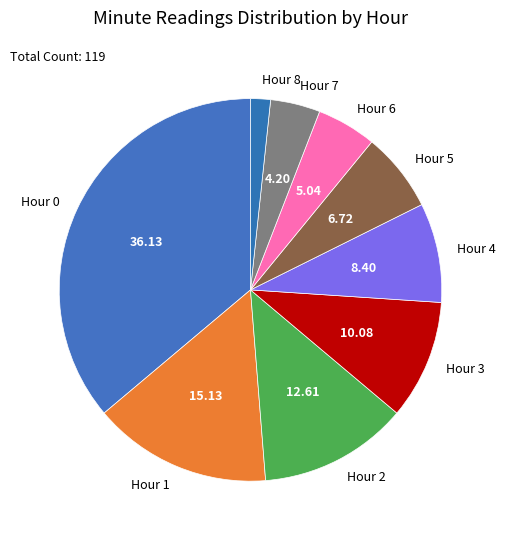

How many segments does this pie chart have?

9